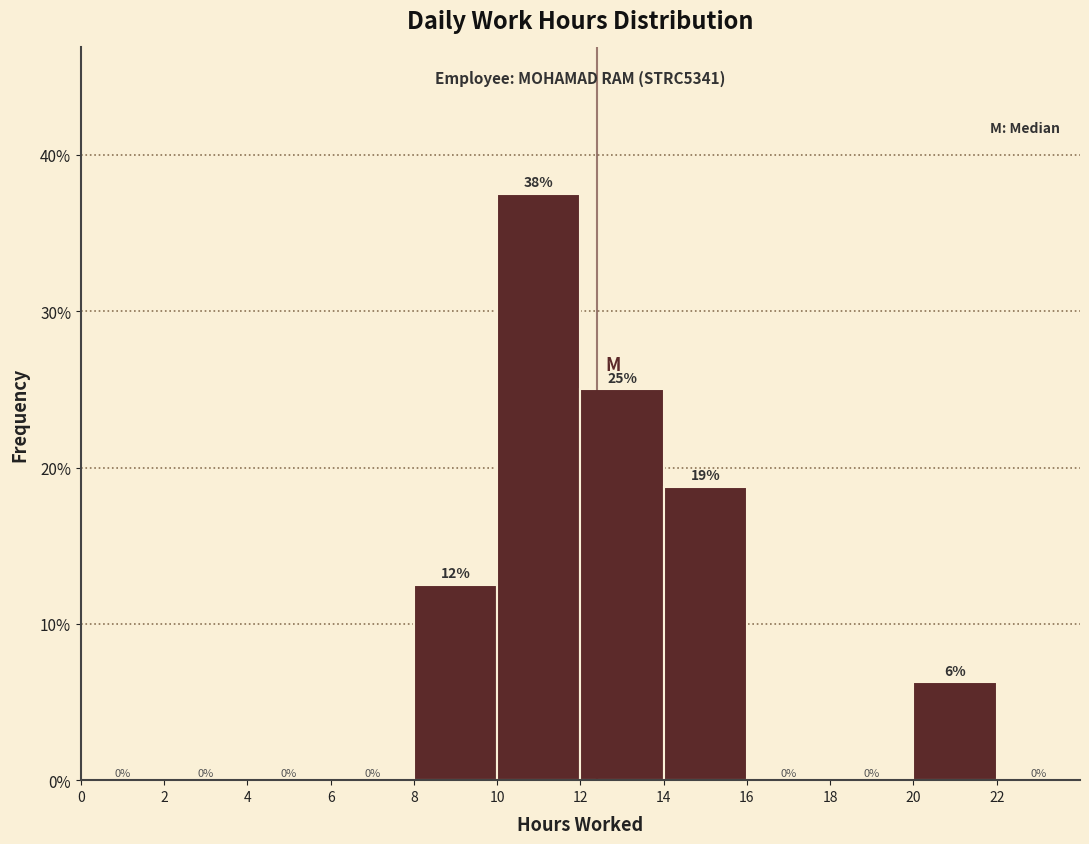

Which range on the x-axis has the tallest bar?

10 to 12